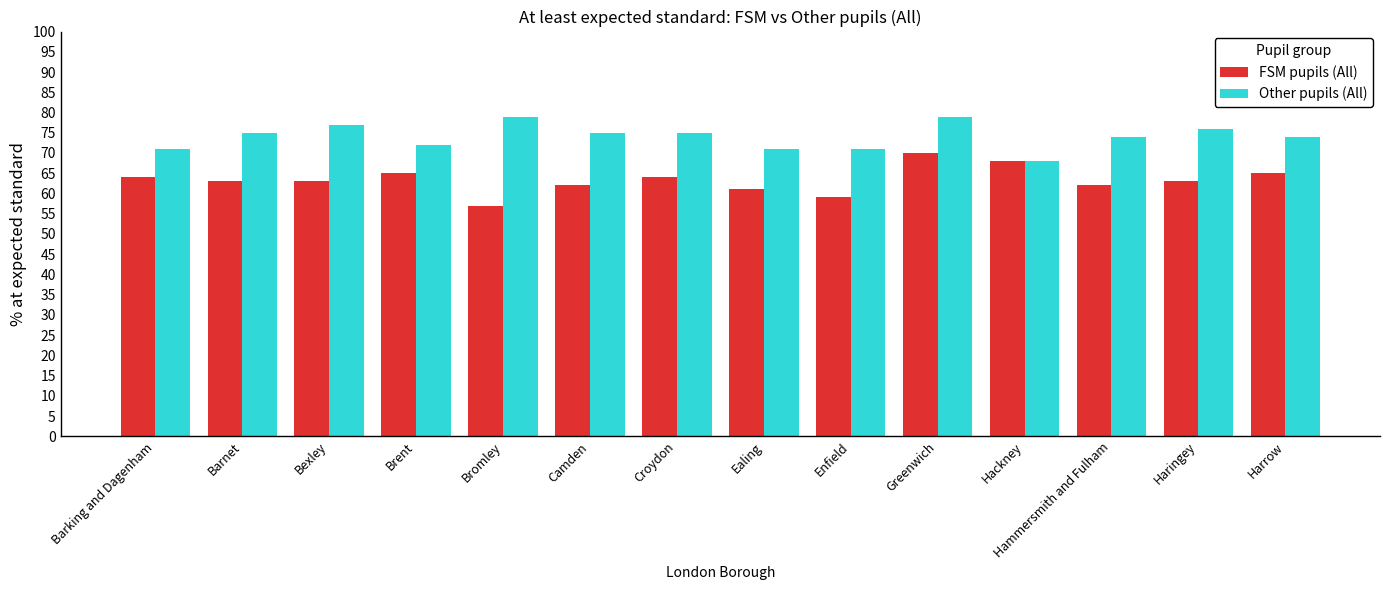

What is the lowest value of the FSM pupils (All) series?

57